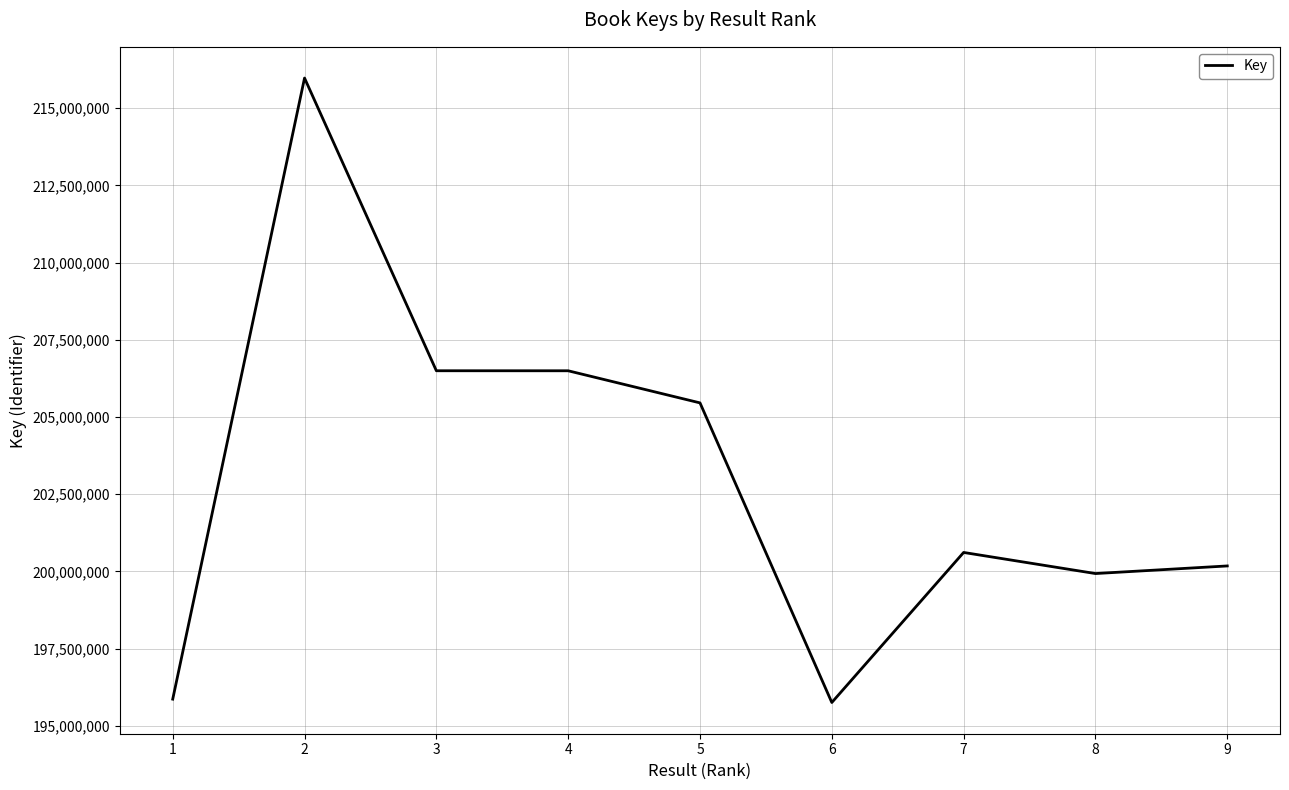

Is it true that the value at 6 is 328632390?

False